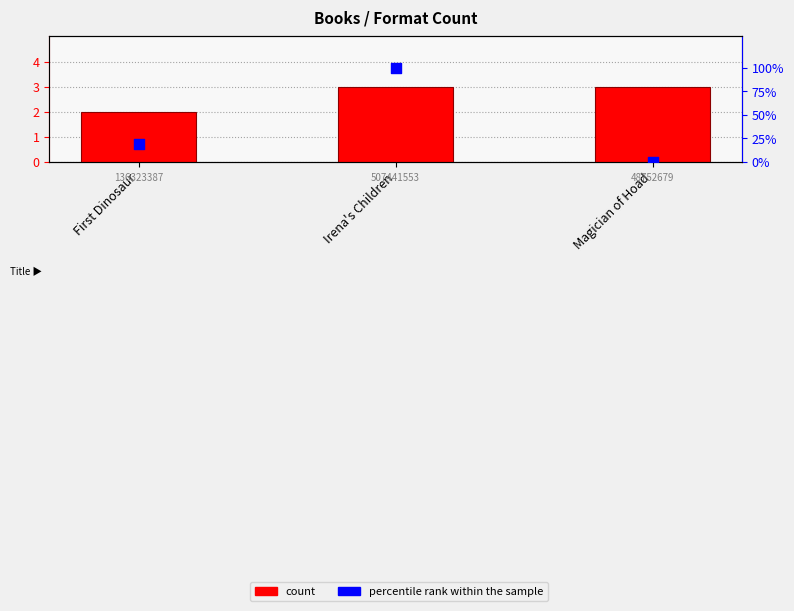

Which series reaches the minimum Y coordinate?

percentile rank within the sample